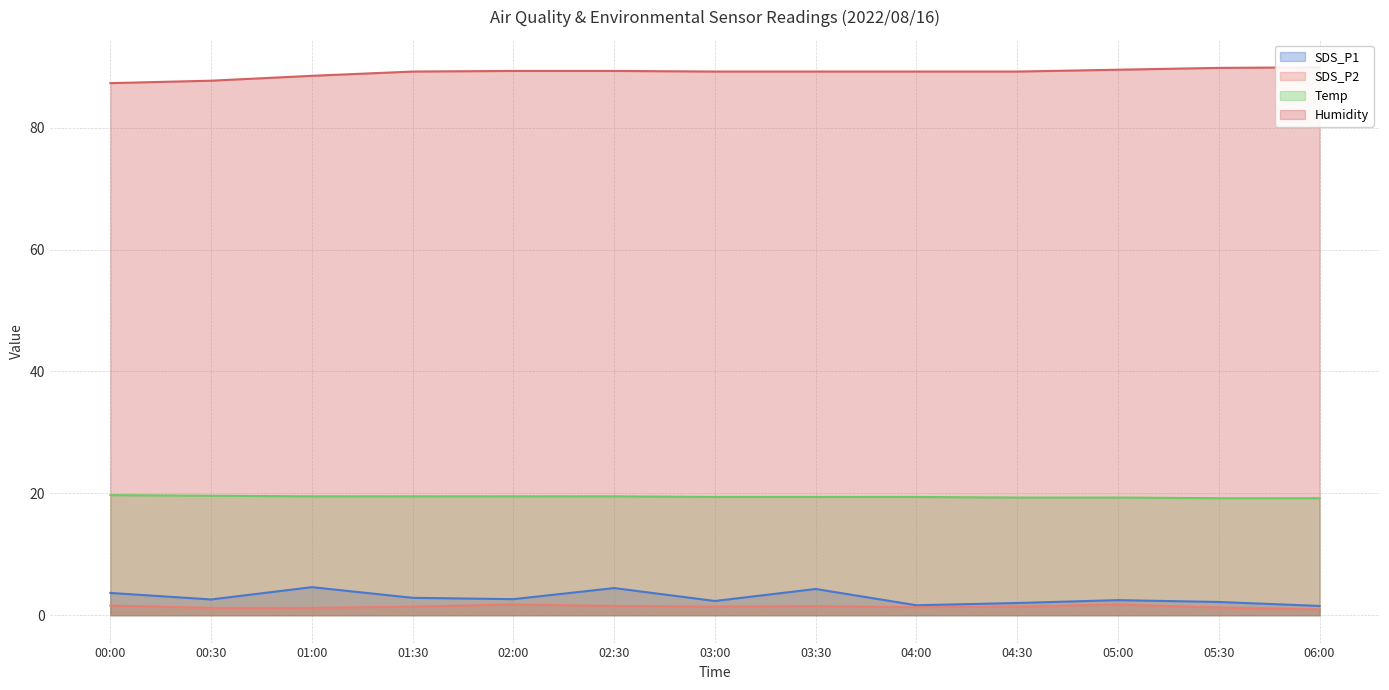

Reading left to right, list all the values displayed in this chart.

SDS_P1: 00:00=3.6	00:30=2.6	01:00=4.6	01:30=2.9	02:00=2.6	02:30=4.5	03:00=2.3	03:30=4.3	04:00=1.6	04:30=2.0	05:00=2.5	05:30=2.2	06:00=1.5
SDS_P2: 00:00=1.6	00:30=1.2	01:00=1.2	01:30=1.4	02:00=1.8	02:30=1.5	03:00=1.4	03:30=1.5	04:00=1.3	04:30=1.4	05:00=1.8	05:30=1.2	06:00=0.9
Temp: 00:00=19.7	00:30=19.6	01:00=19.5	01:30=19.5	02:00=19.5	02:30=19.5	03:00=19.4	03:30=19.4	04:00=19.4	04:30=19.3	05:00=19.3	05:30=19.2	06:00=19.2
Humidity: 00:00=87.3	00:30=87.7	01:00=88.5	01:30=89.2	02:00=89.3	02:30=89.3	03:00=89.2	03:30=89.2	04:00=89.2	04:30=89.2	05:00=89.5	05:30=89.8	06:00=89.9